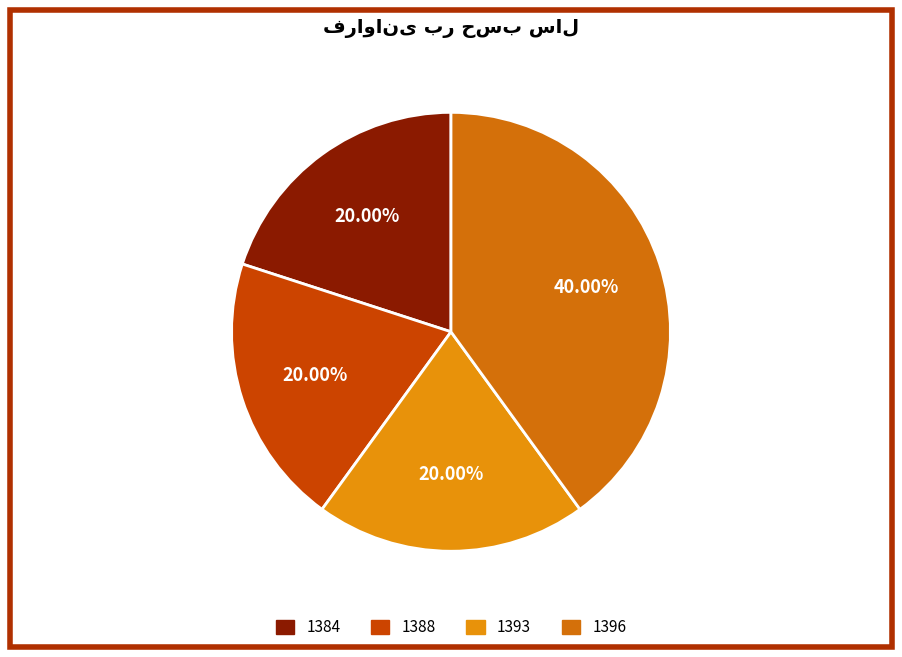

What portion of the pie excludes 1396?

60.0%